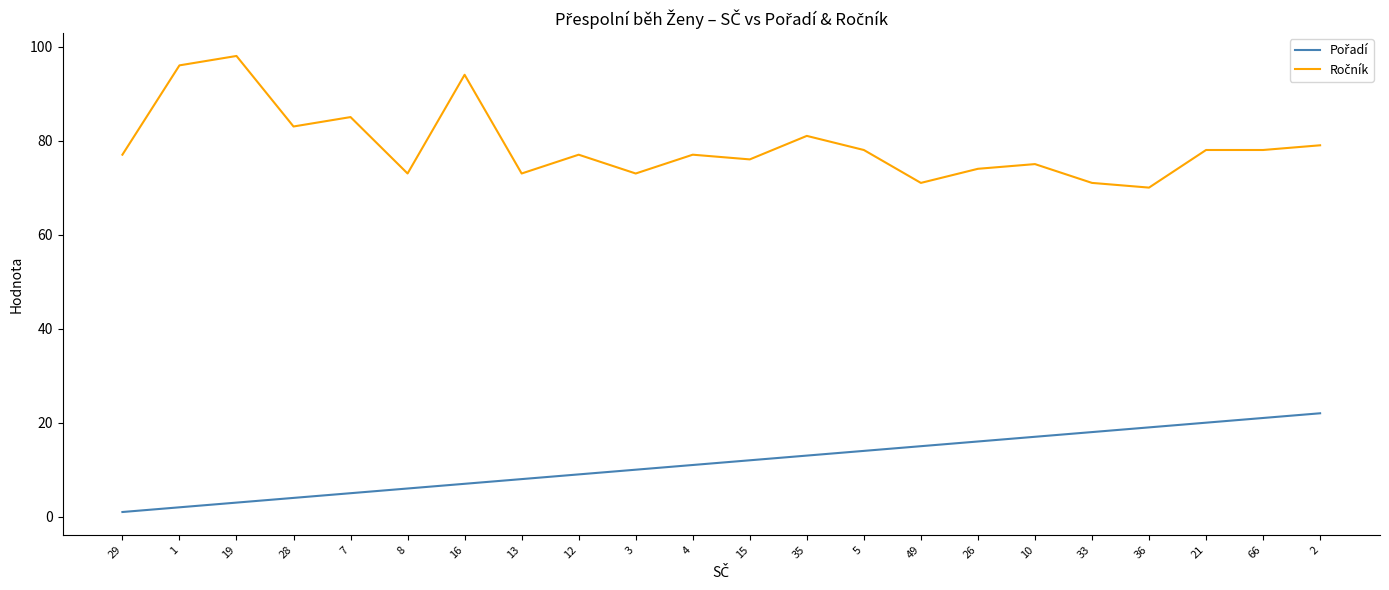

What is the maximum value shown in the chart?

98